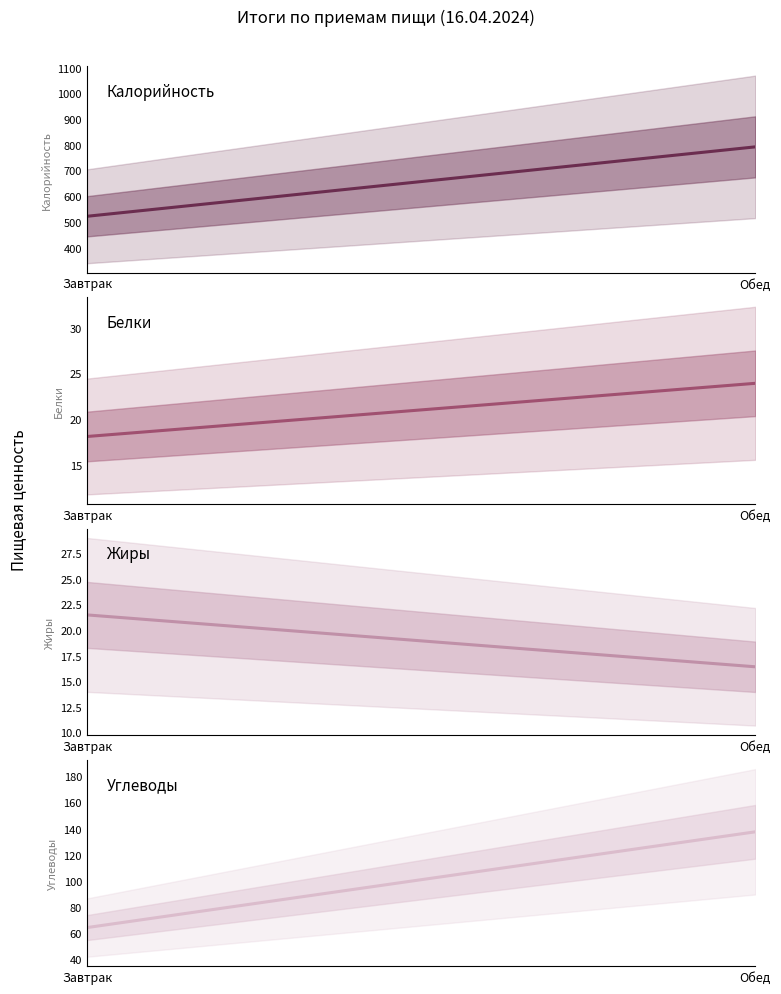

Is the value of Белки at Обед greater than the value of Жиры at Обед?

Yes